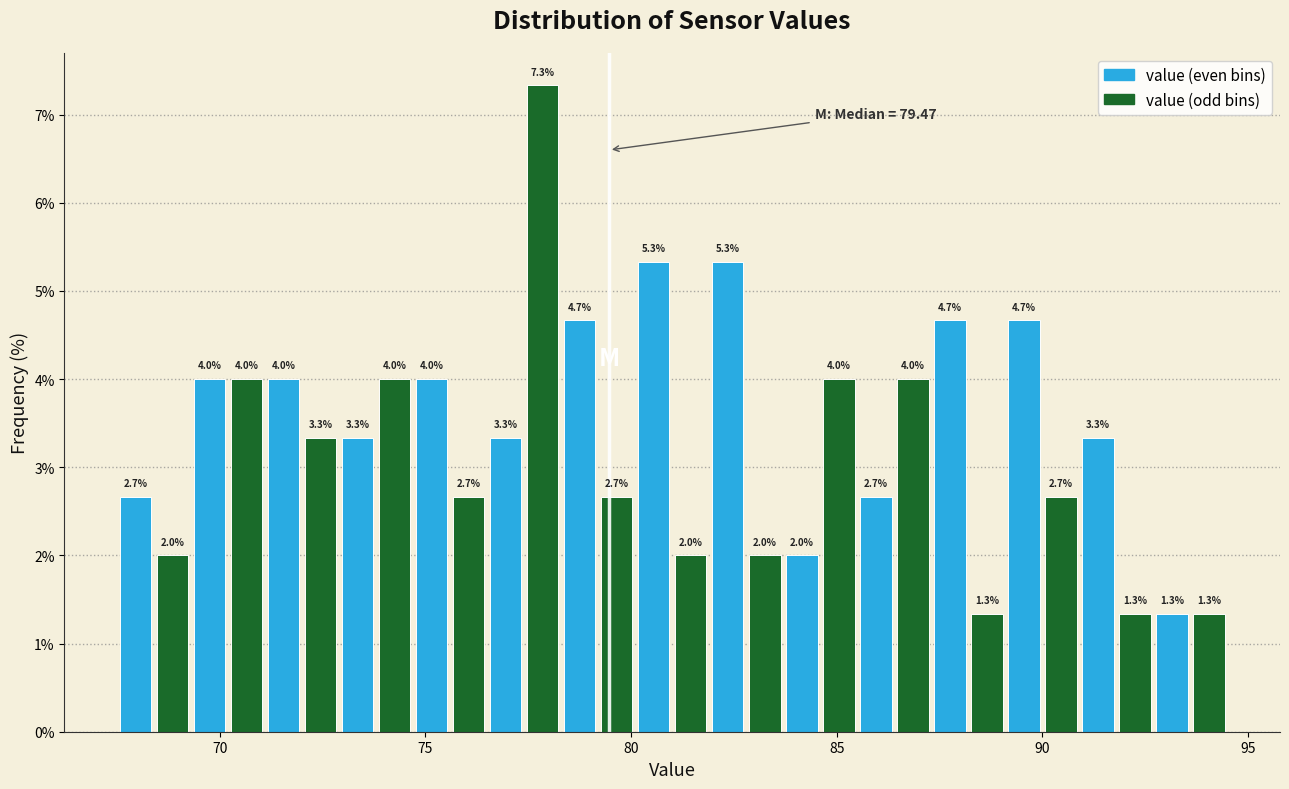

Read against the x-axis, roughly where is the centre of the tallest bar?

78.0